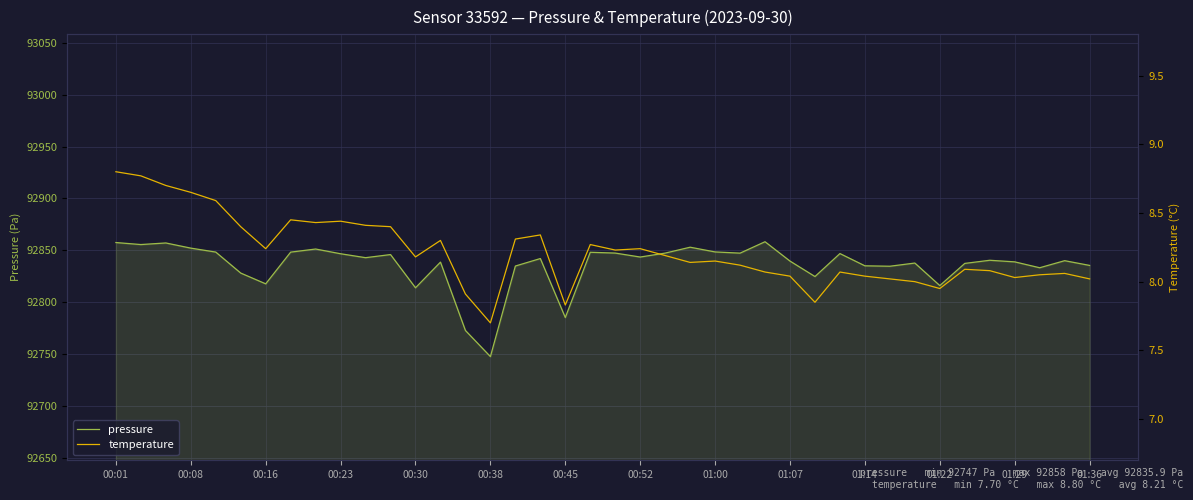

Which series has the largest total across all categories?

pressure